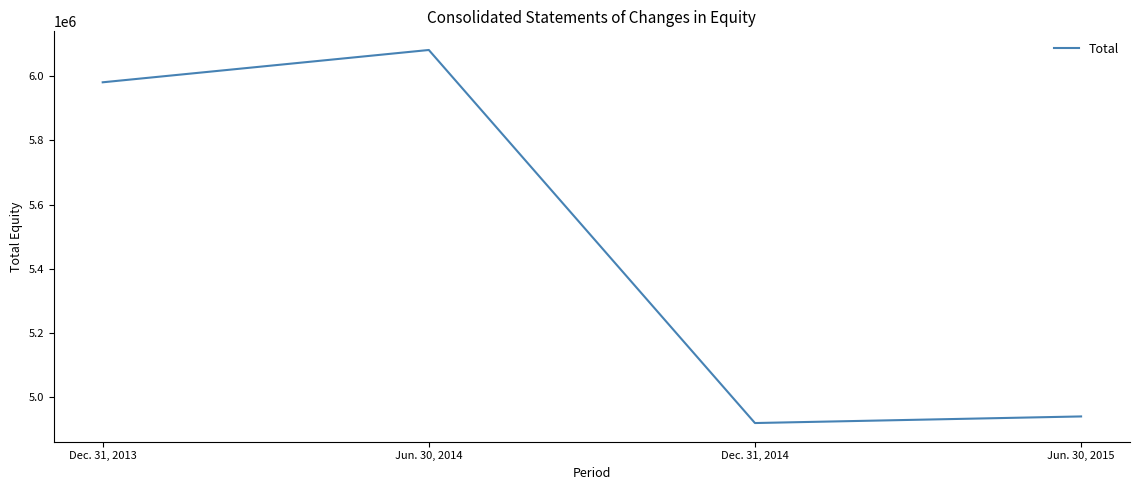

What is the ratio of the value at Dec. 31, 2013 to the value at Jun. 30, 2014?

1.0